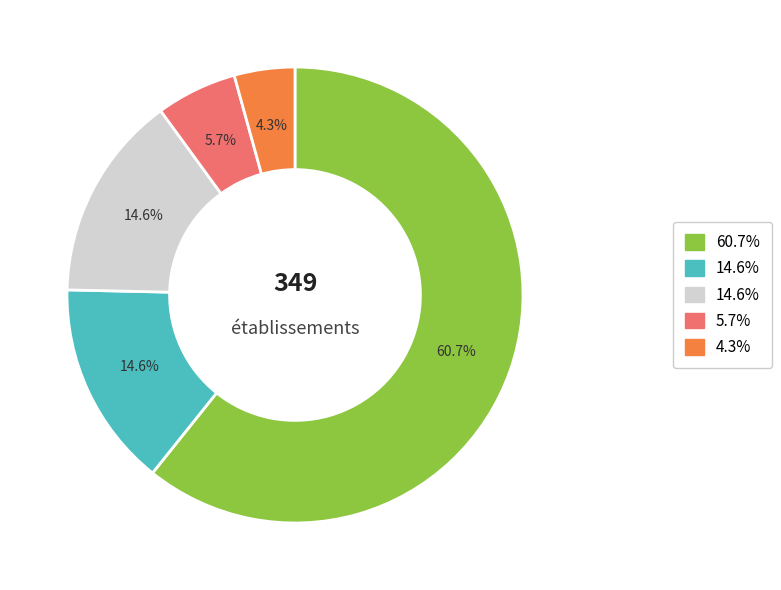

Is there a majority slice in this chart?

Yes